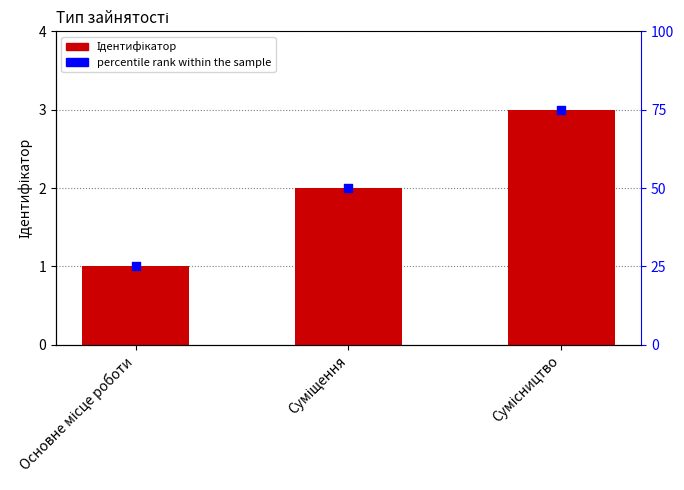

Which series contains the lowest Y value?

Ідентифікатор